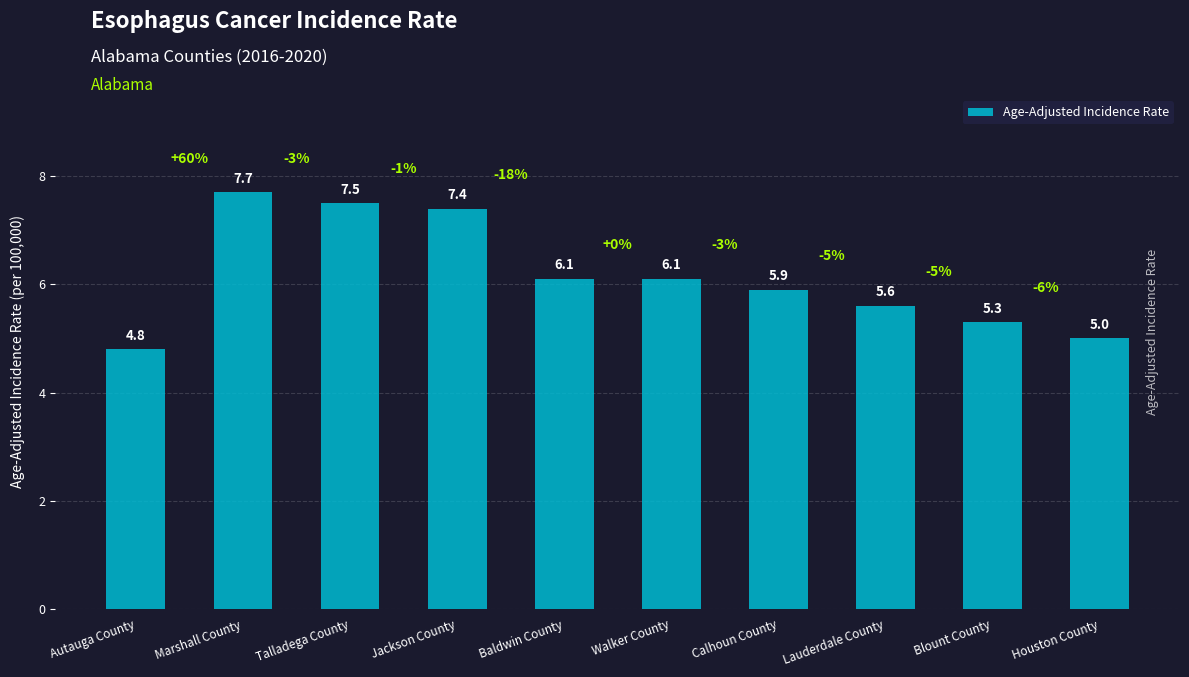

How many bars are there in total?

10